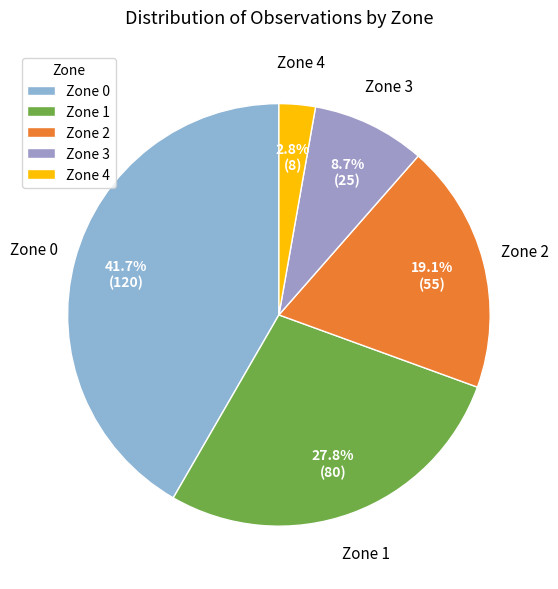

To the nearest percent, what is the difference between the largest and smallest slice percentages?

39%